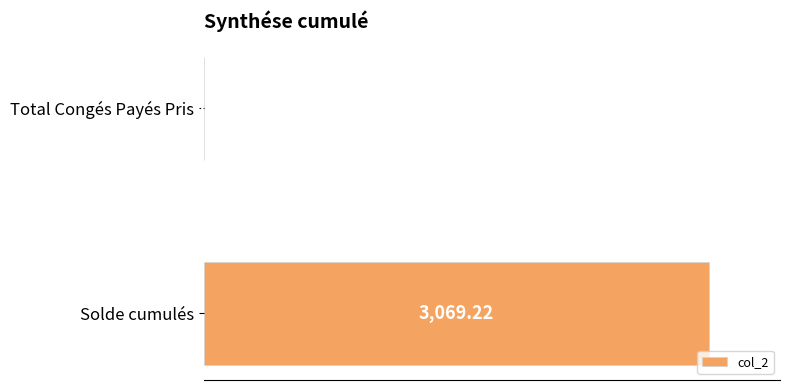

Are the bars horizontal?

Yes